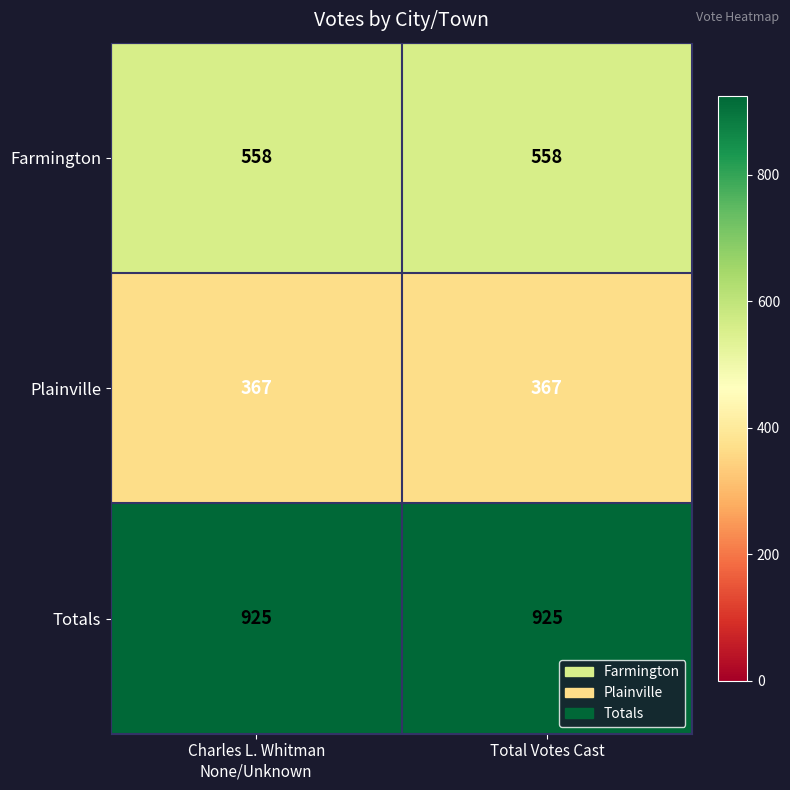

Rank the series by their maximum value, from lowest to highest.

Plainville, Farmington, Totals